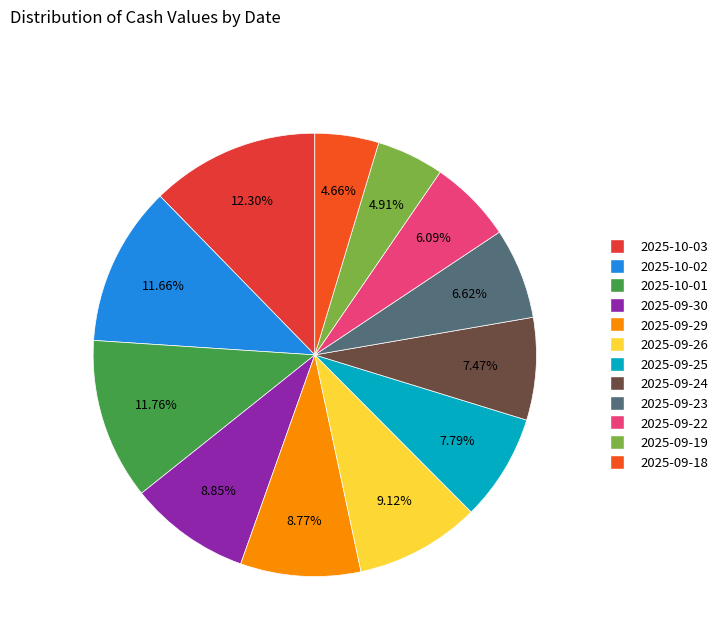

The 2025-09-29 slice represents 9% of the pie. True or false?

True